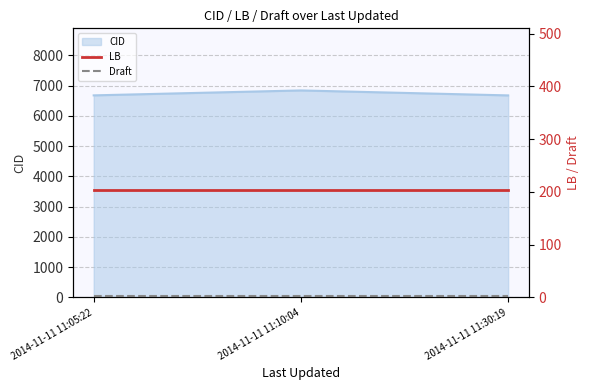

What position from the left is 2014-11-11 11:30:19?

3